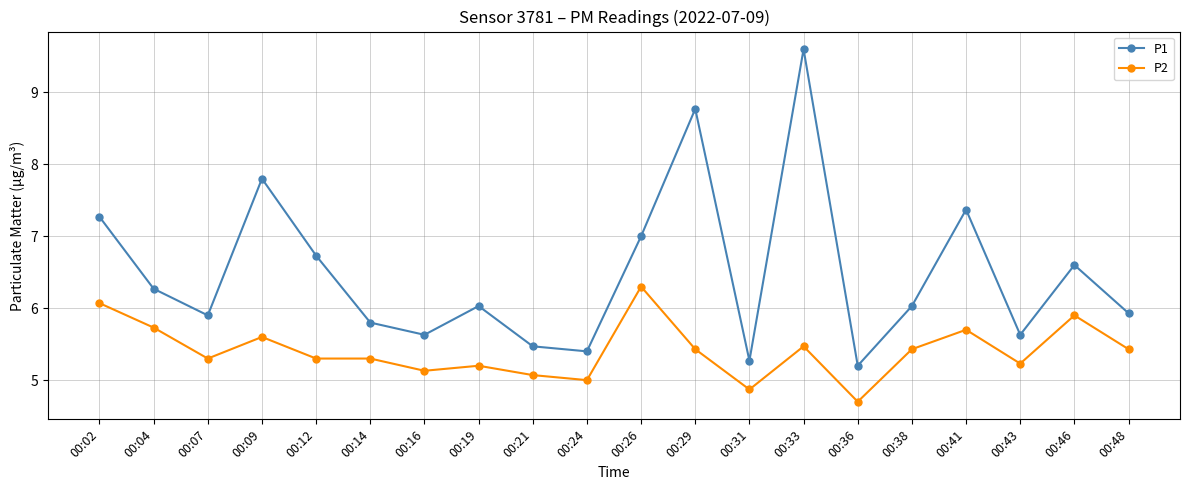

The value of P1 at 00:14 is 5.8. True or false?

True